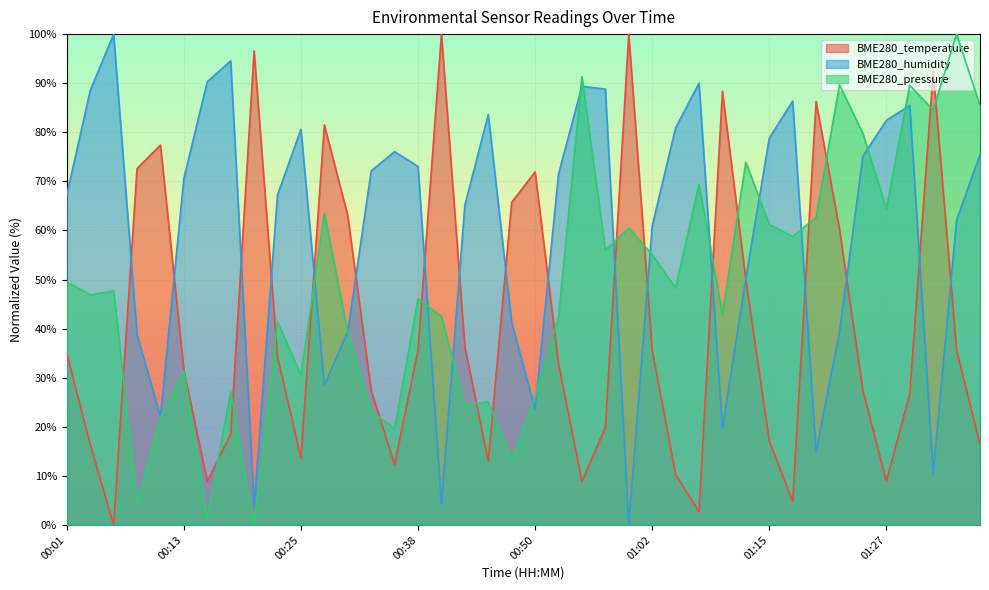

How many lines are shown in the chart?

3